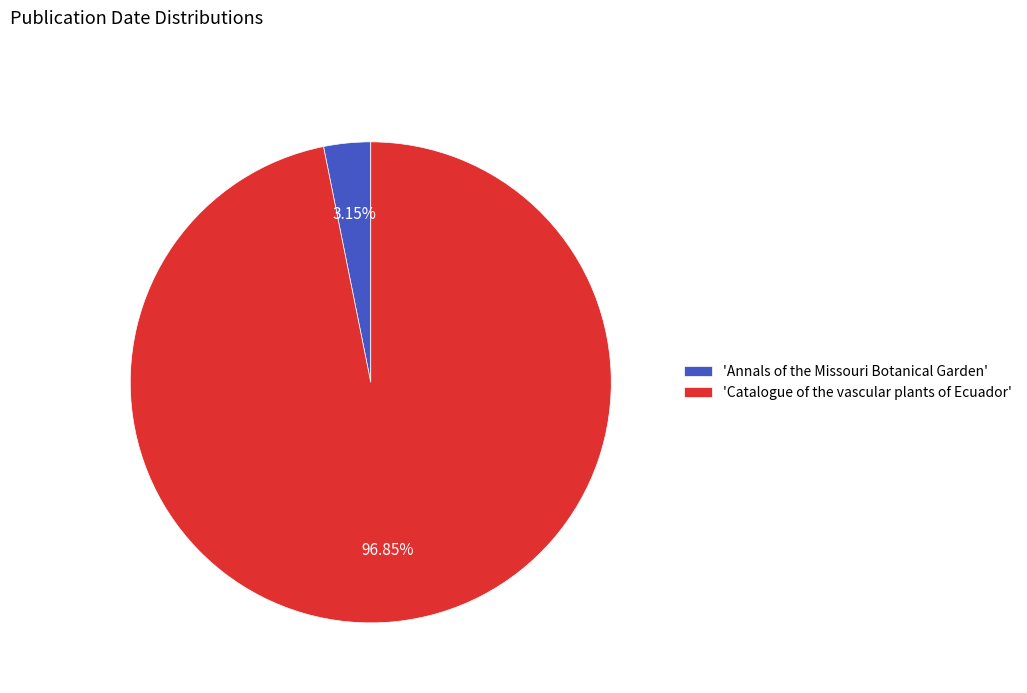

Rank the categories by value from lowest to highest.

'Annals of the Missouri Botanical Garden', 'Catalogue of the vascular plants of Ecuador'